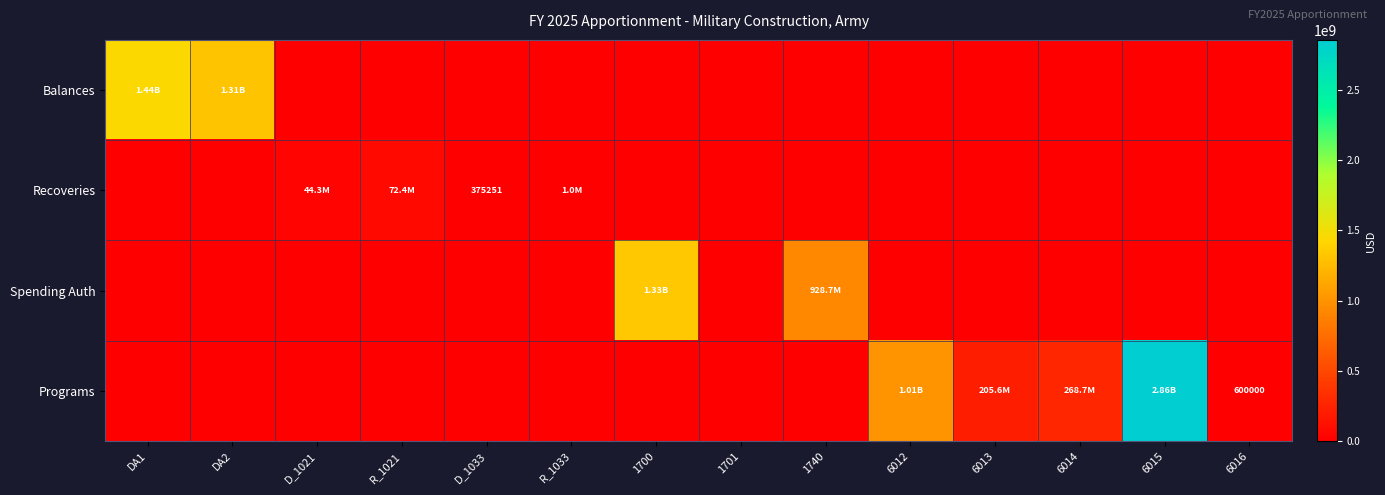

What is the difference between the second highest and minimum values in the Spending Auth series?

928720288